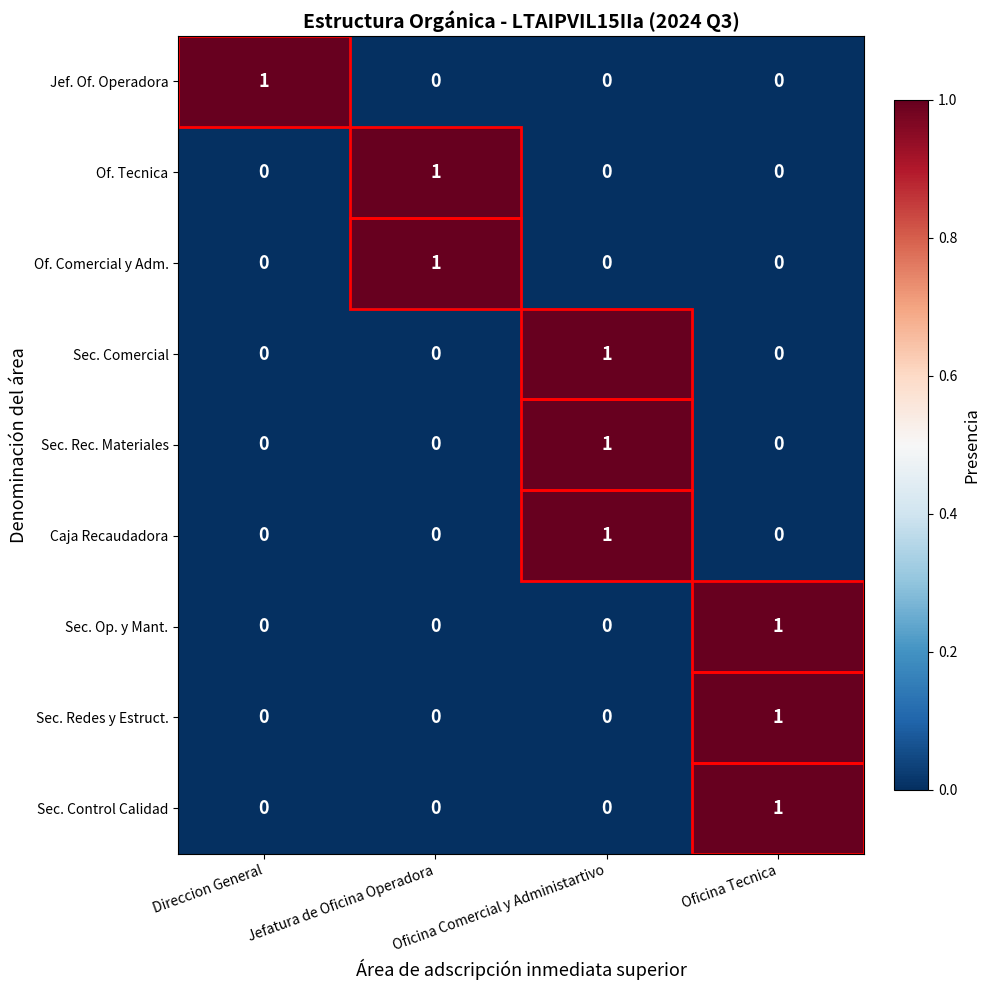

Is it true that Sec. Comercial equals -1 at Oficina Tecnica?

False